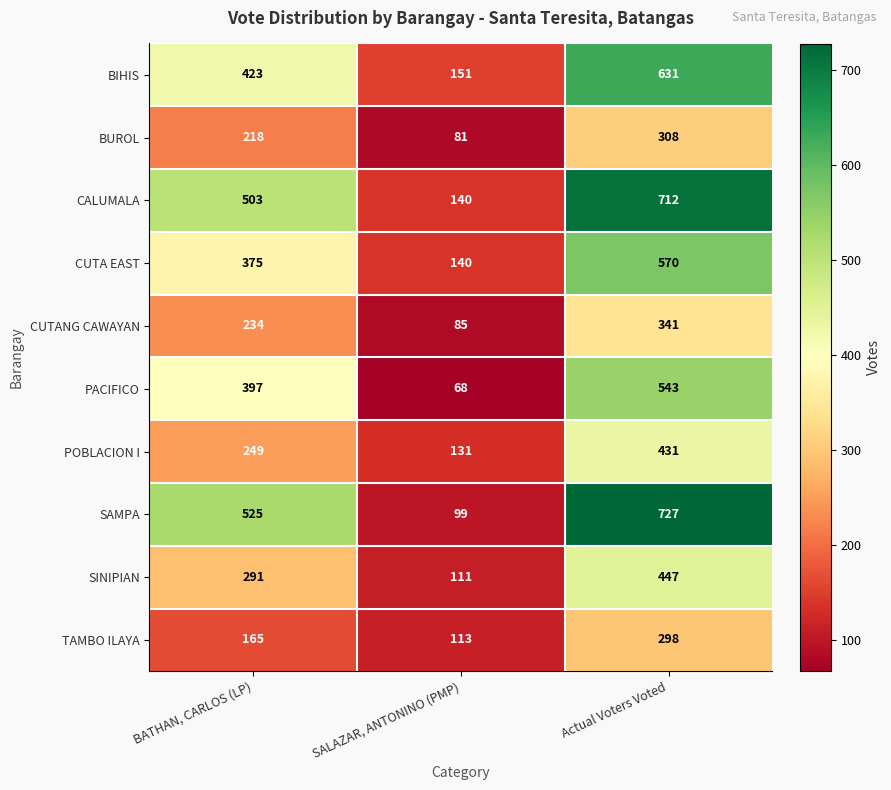

Which series has the widest spread of values?

SAMPA